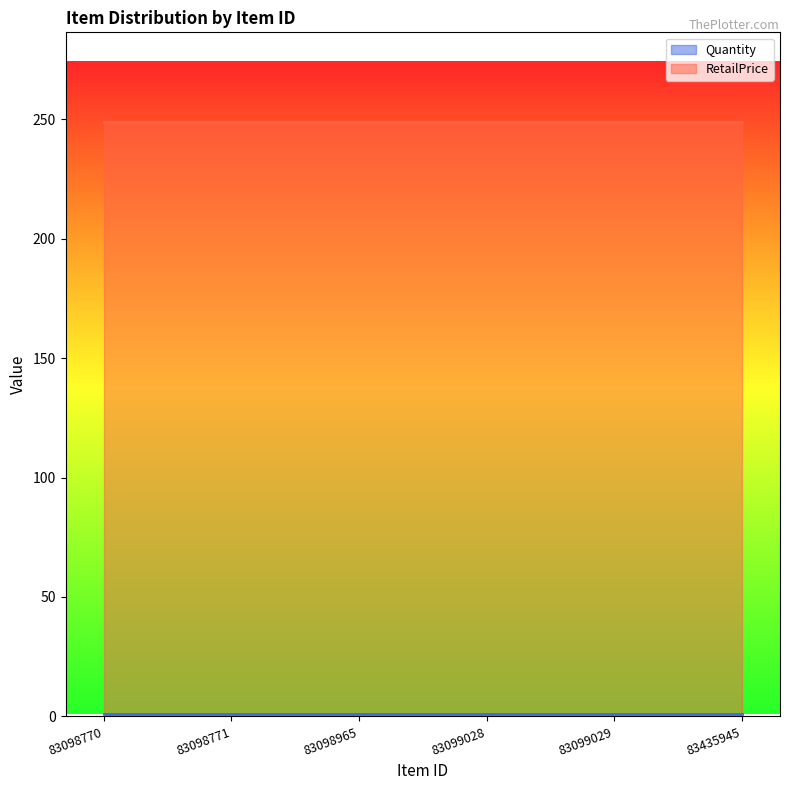

True or false: Quantity and RetailPrice intersect in this chart.

False